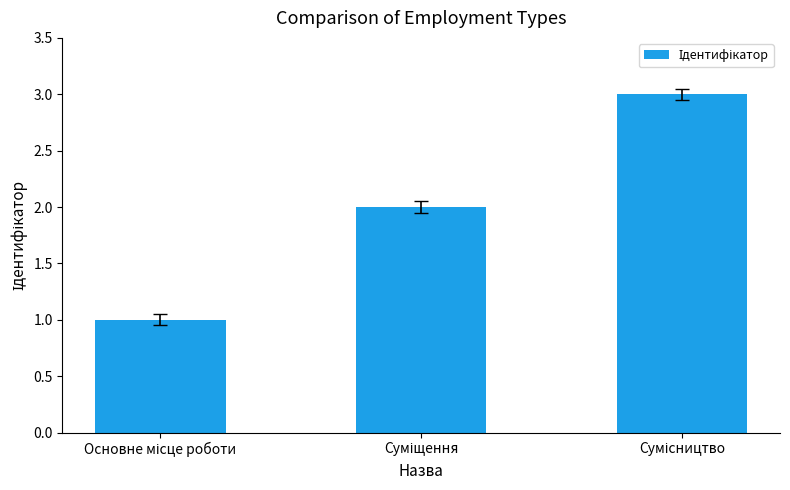

How many data points does each series have?

3